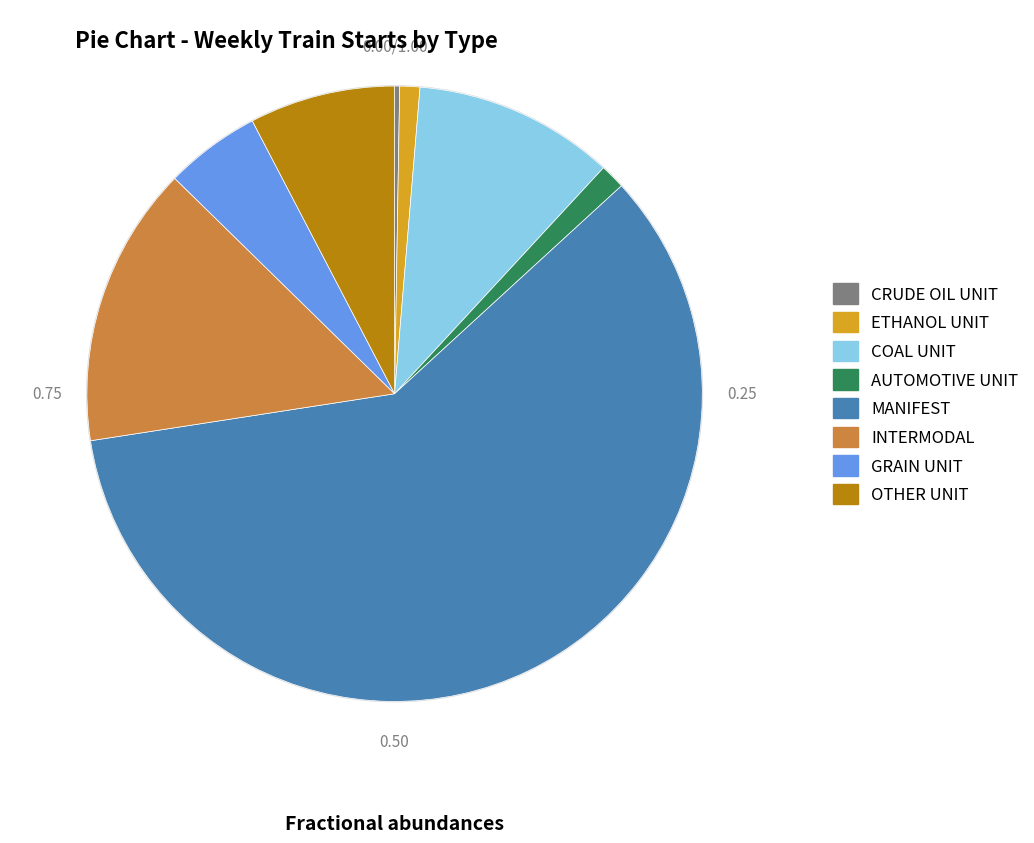

What is the ratio of the value at GRAIN UNIT to the value at INTERMODAL?

0.3